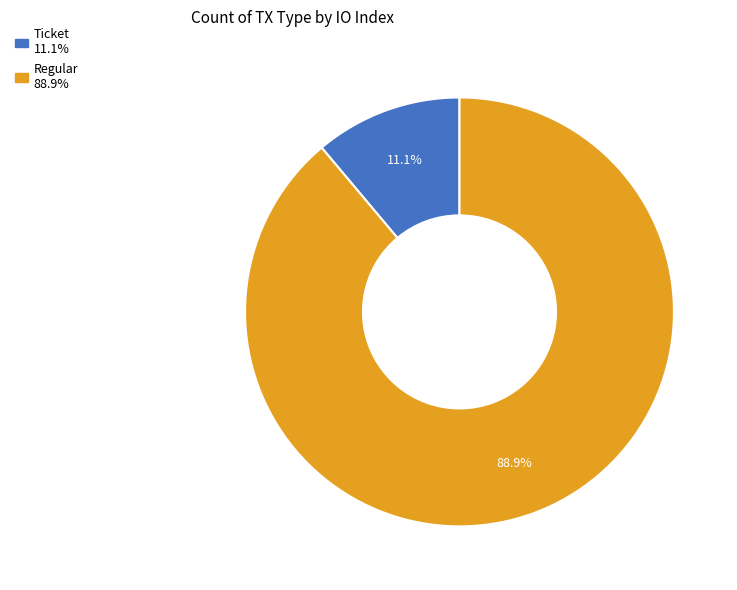

Which slice represents more than half of the pie?

Regular